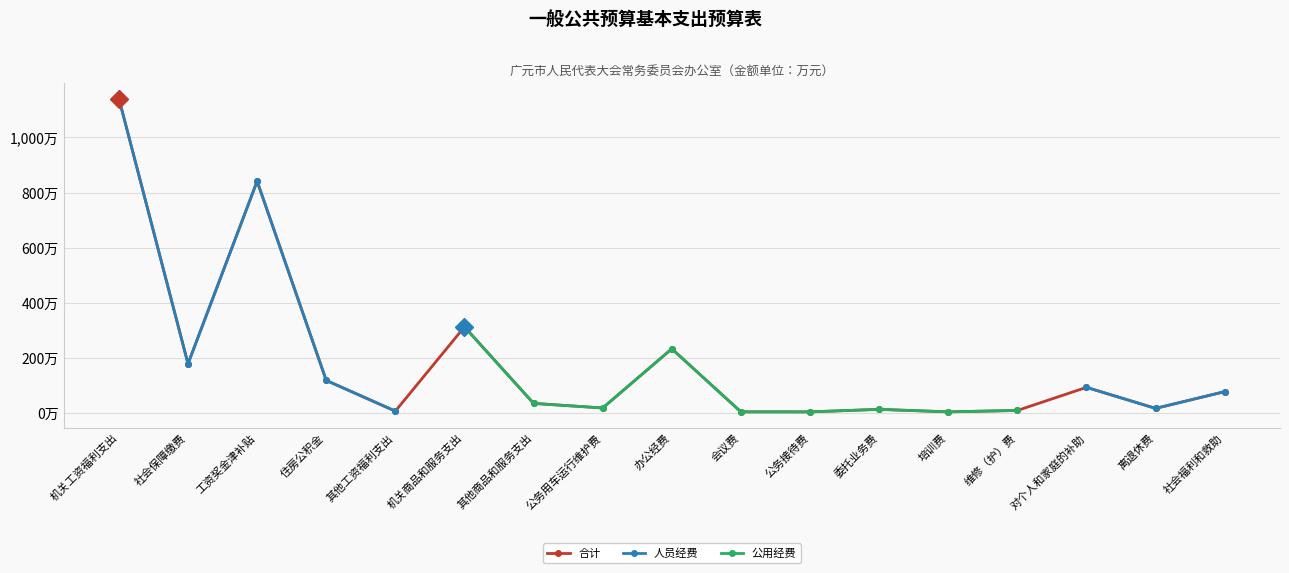

What is the approximate value of 合计 at 培训费?

3.0